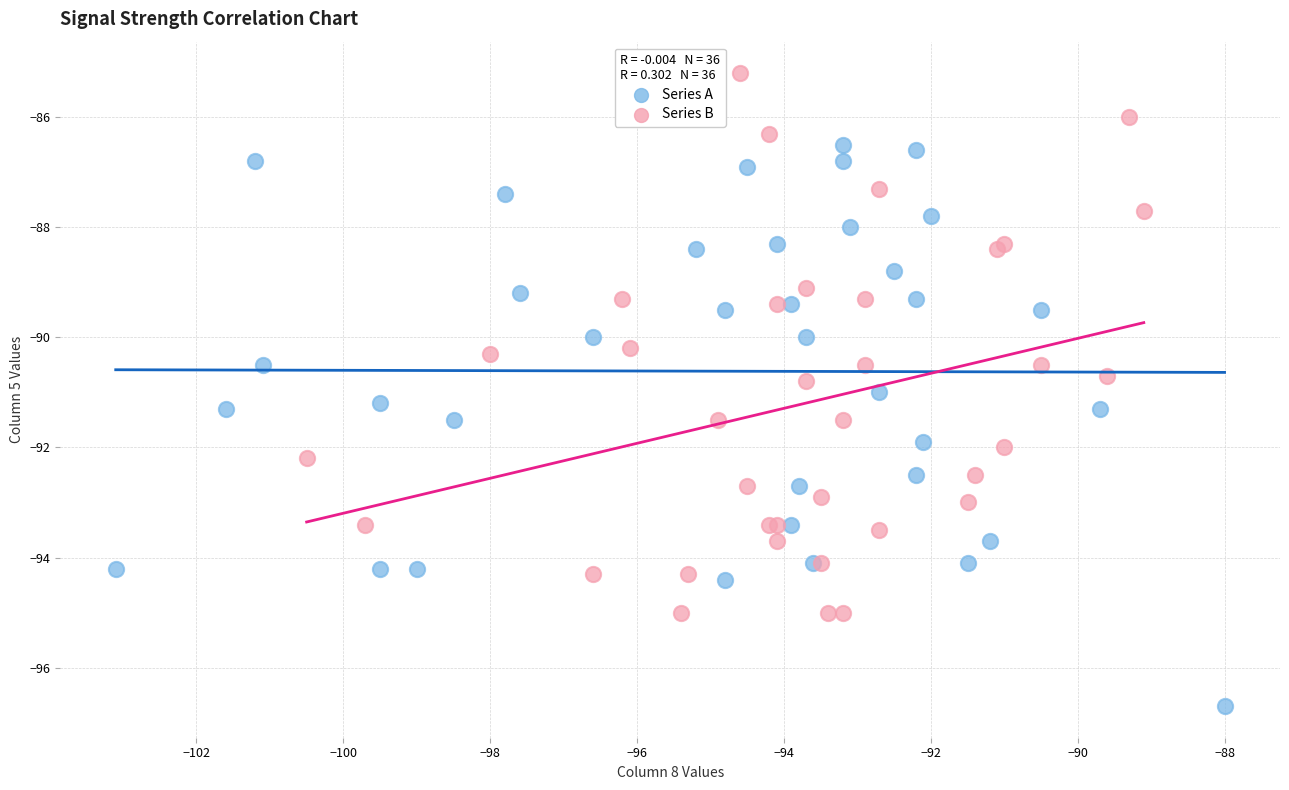

Which series contains the lowest Y value?

Series A